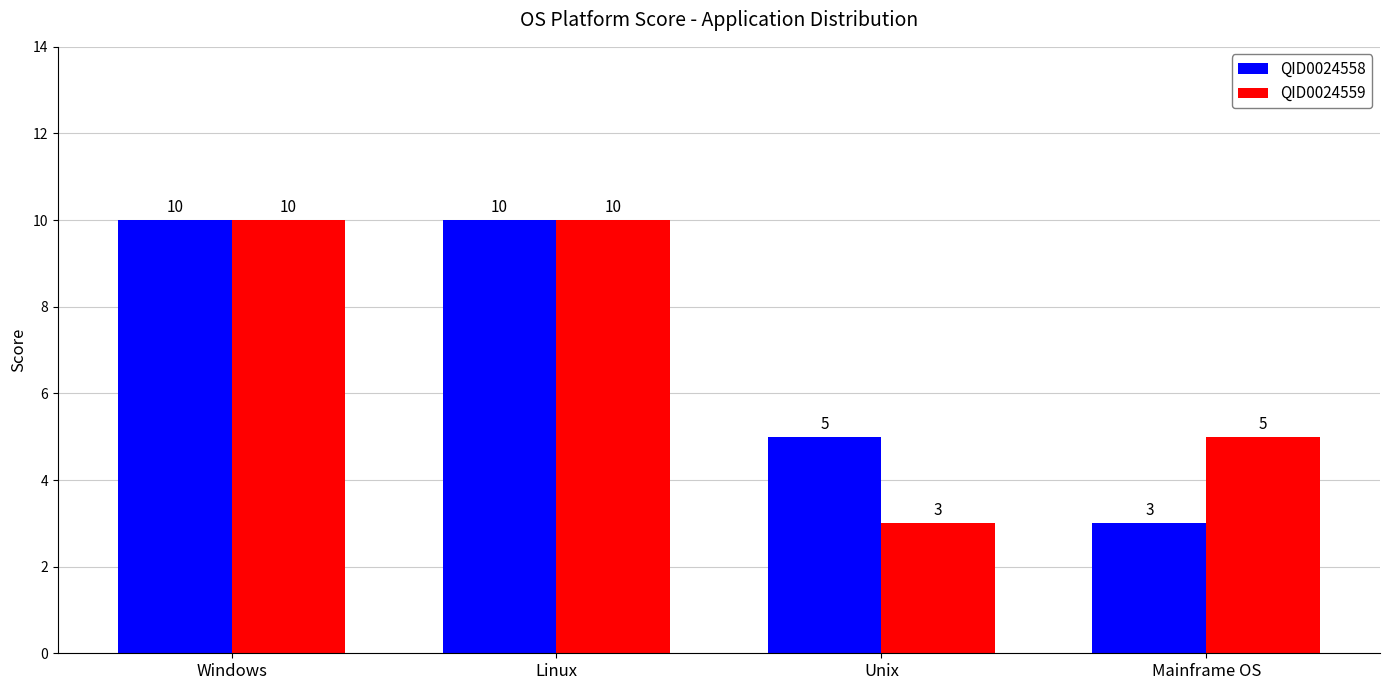

Which series changed the most between Windows and Unix?

QID0024559